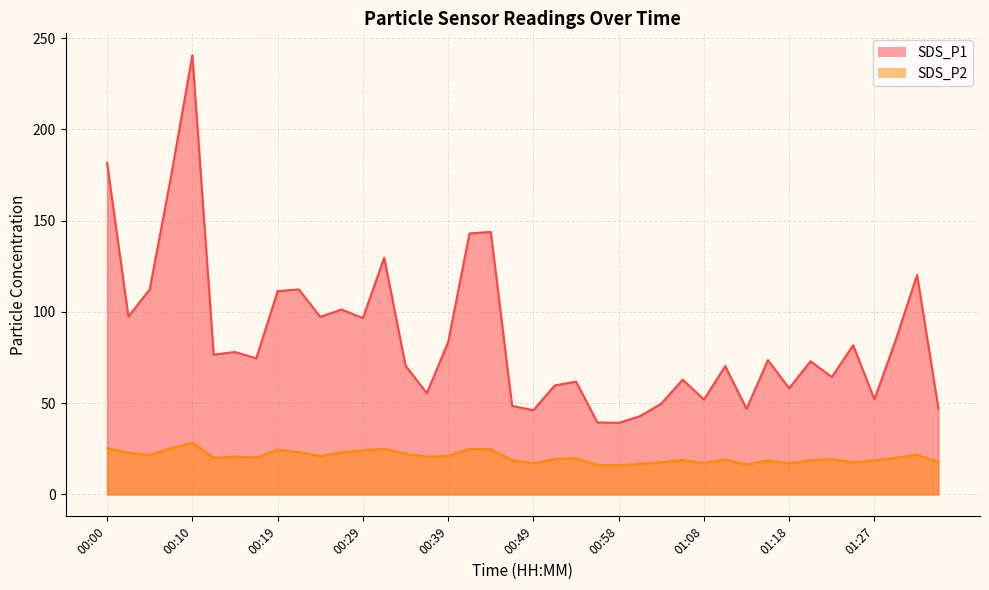

Is it true that SDS_P1 equals 61.8 at 00:53?

True